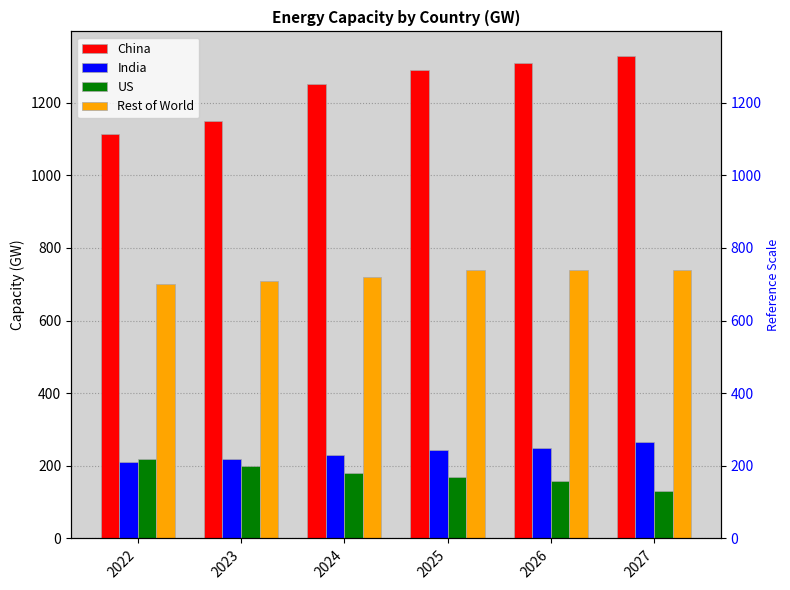

How many India values are between 220 and 250?

4